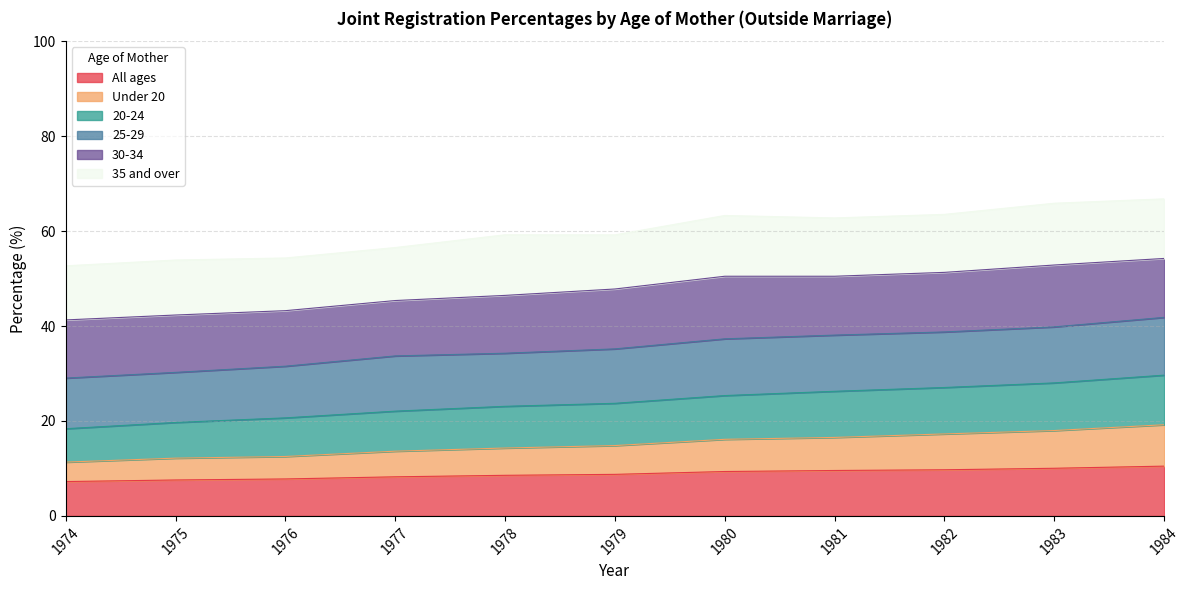

Which has a higher value, 1983 or 1979?

1983